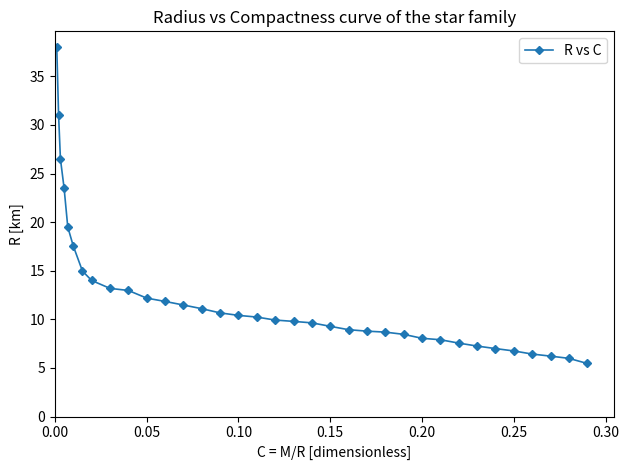

What is the difference between the second highest and minimum values?

25.5